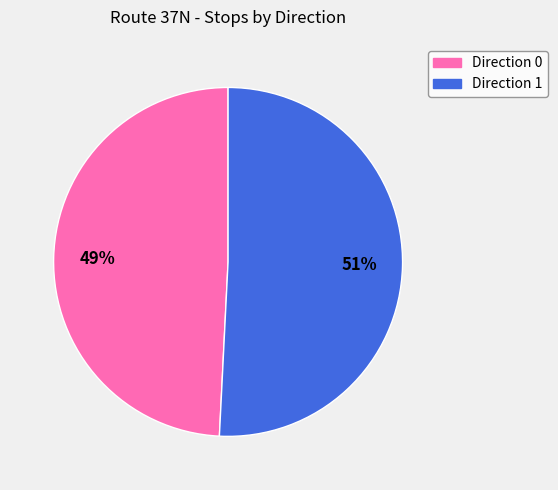

What is the ratio of the value at Direction 1 to the value at Direction 0?

1.0